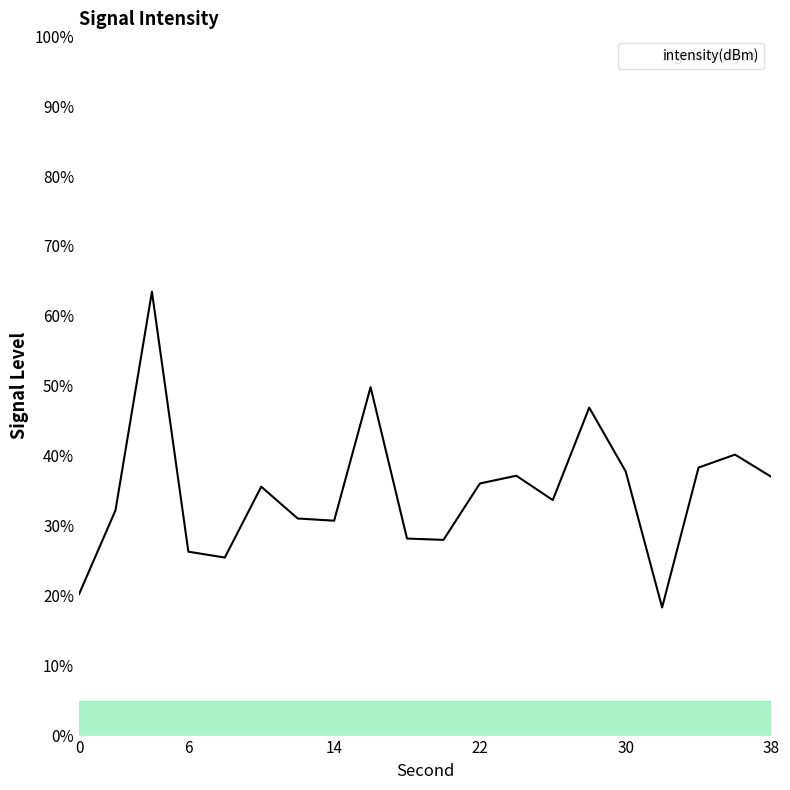

Does the chart display data point markers on the line(s)?

No